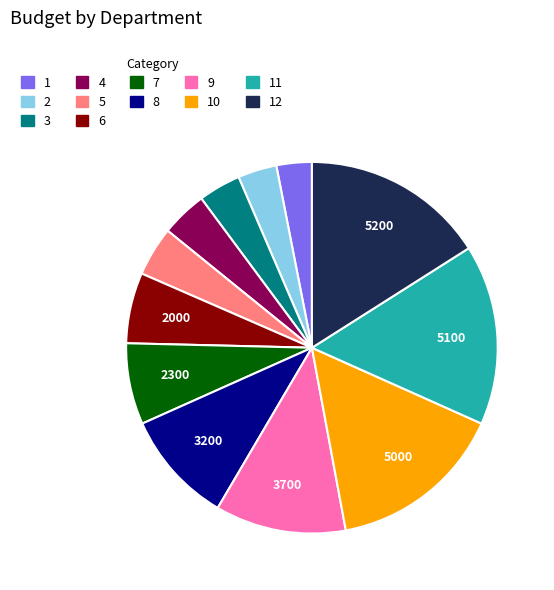

Is there a majority slice in this chart?

No